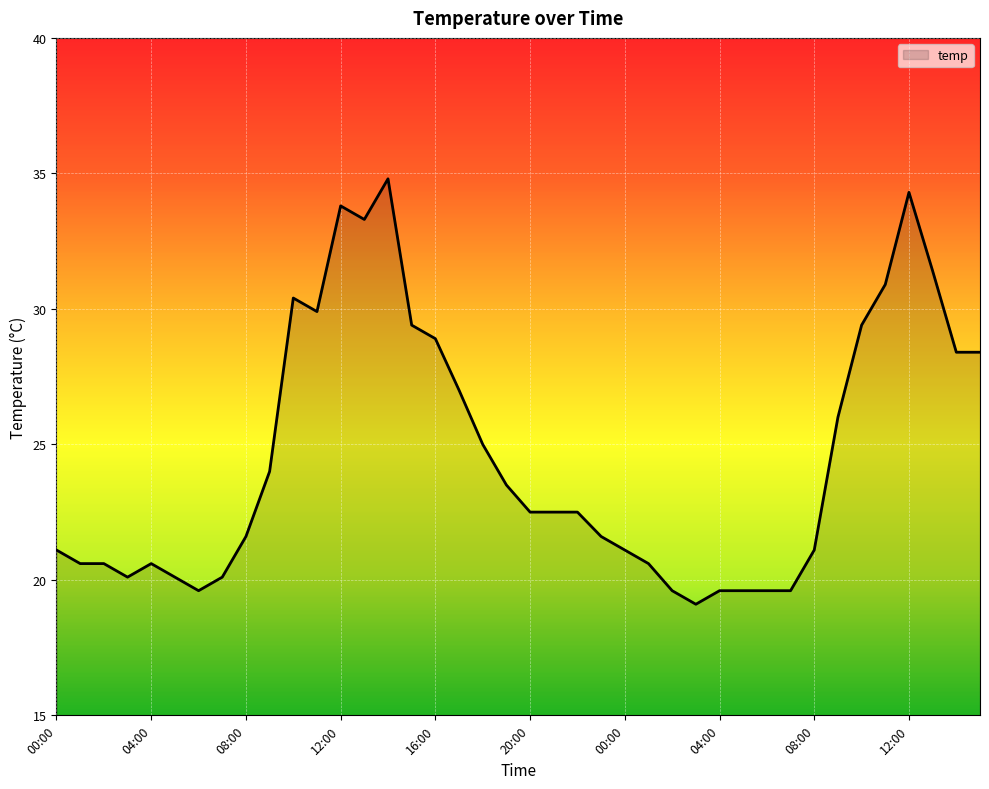

What is the difference between the maximum and minimum values?

15.7